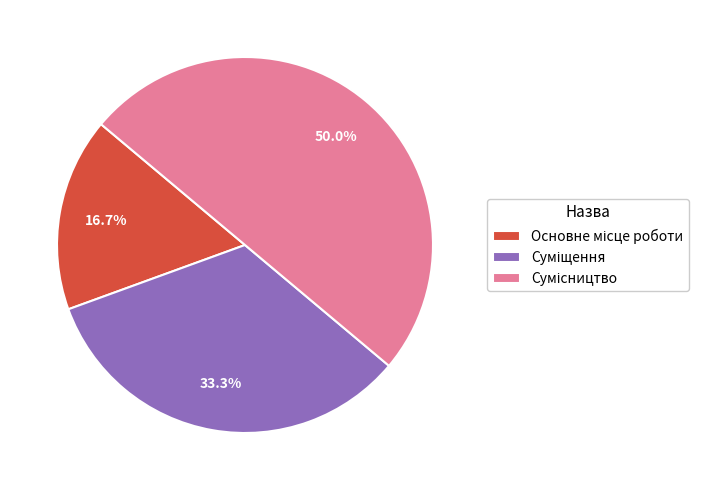

Count the number of slices in the pie.

3